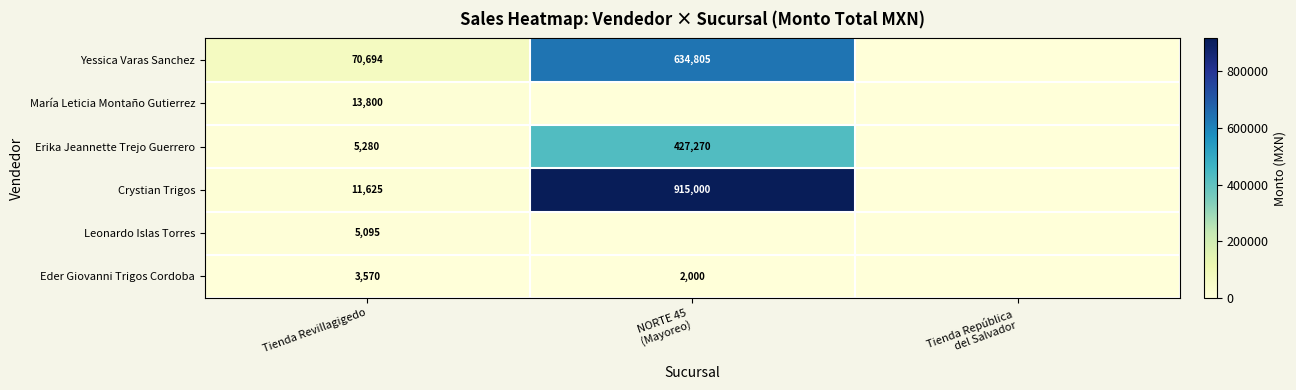

At which category is the sum across all series the highest?

NORTE 45
(Mayoreo)